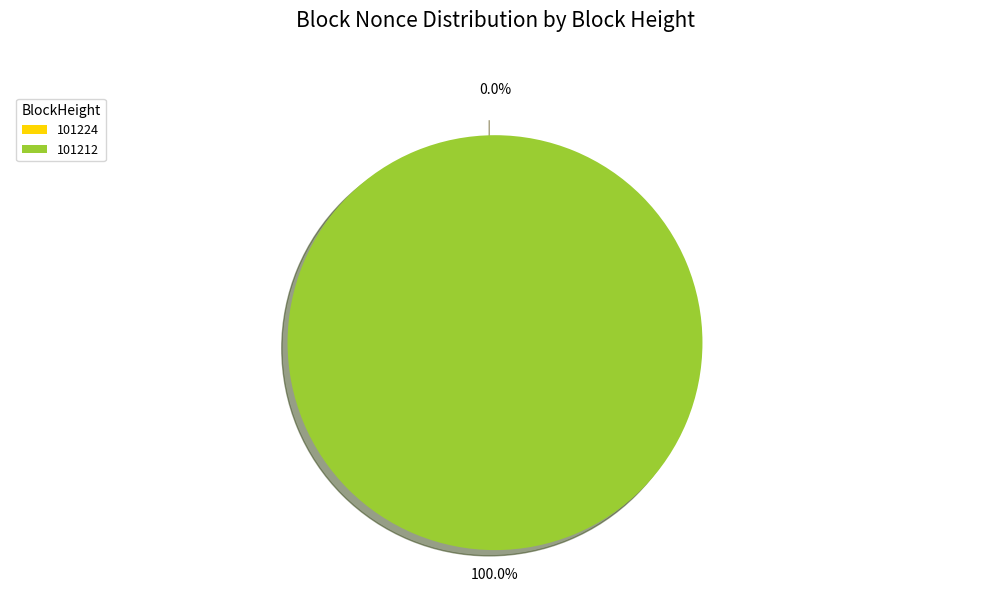

Count the number of slices in the pie.

2